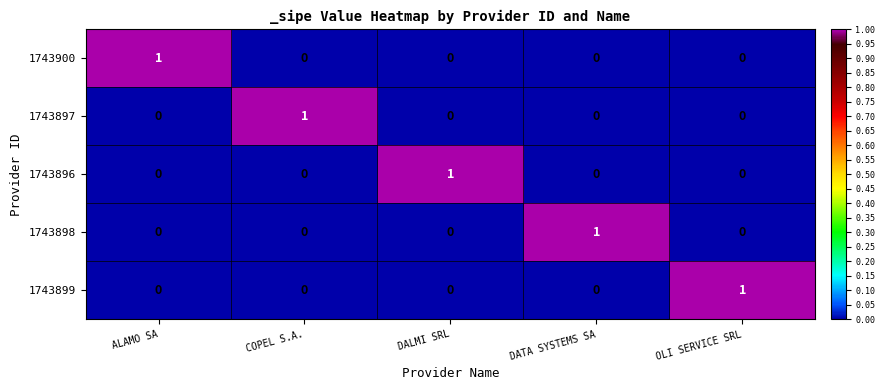

True or false: 1743899 has a value of 0 at DALMI SRL.

True